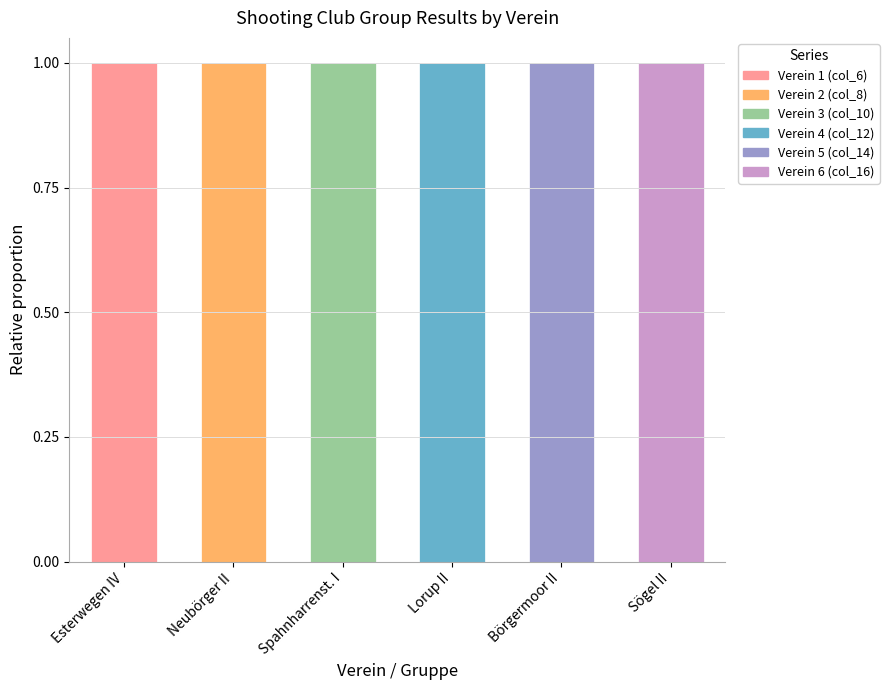

Rank the series at Spahnharrenst. I from lowest to highest value.

Verein 1 (col_6), Verein 2 (col_8), Verein 4 (col_12), Verein 5 (col_14), Verein 6 (col_16), Verein 3 (col_10)